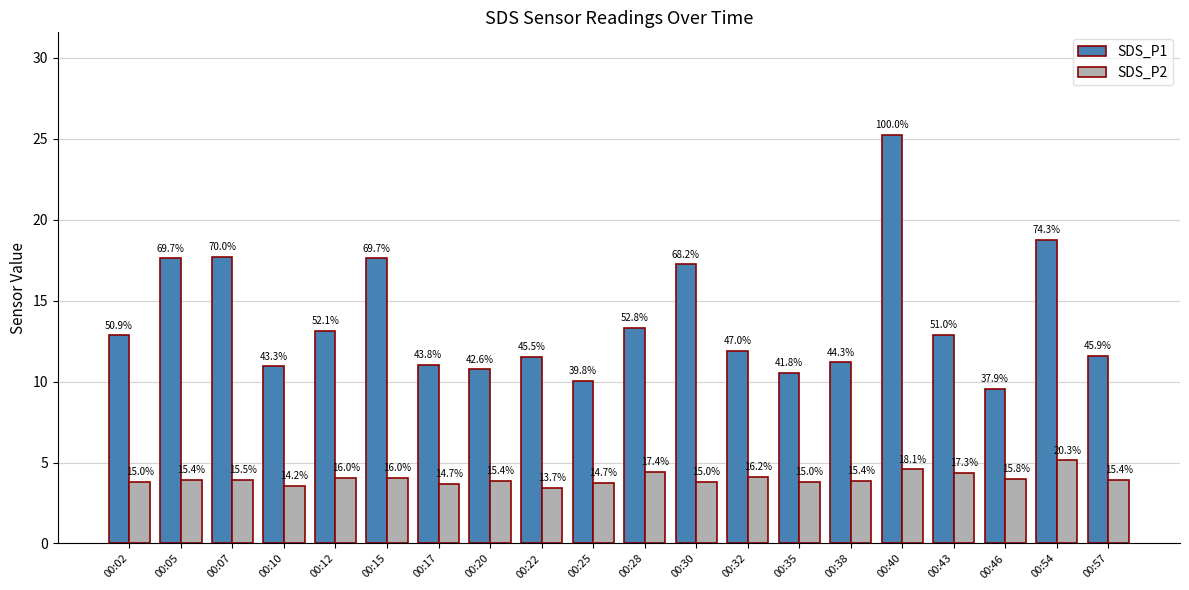

Which category has the lowest value across all series?

00:22